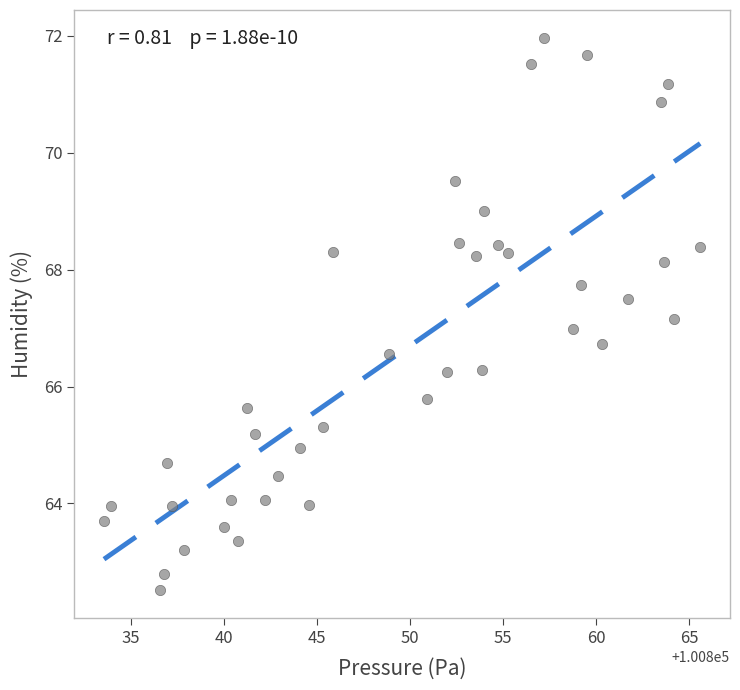

What is the range of X values (max minus min)?

32.0